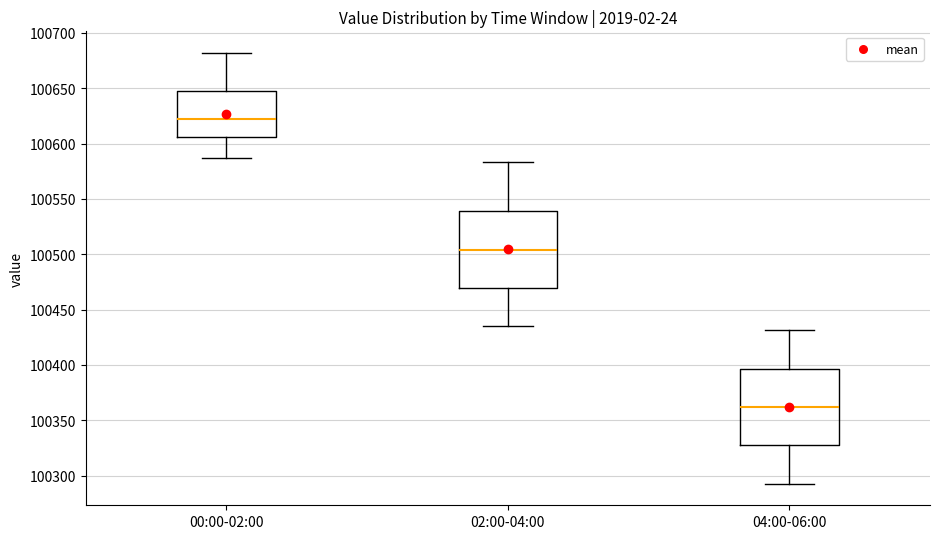

Where does the lower whisker of the box for 04:00-06:00 end on the y-axis? The values are not printed on the chart, so give them approximately, as read against the axis.

100295